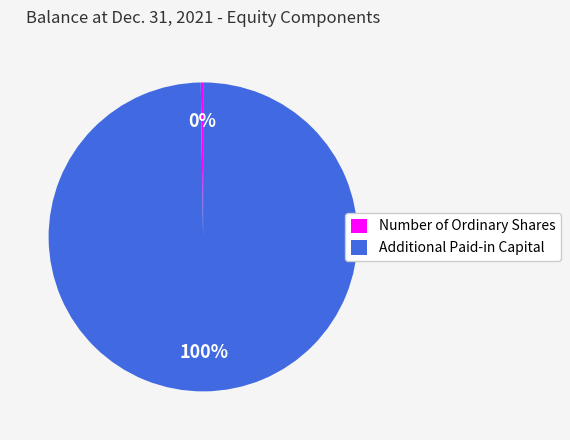

To the nearest percent, what portion does Additional Paid-in Capital represent?

100%